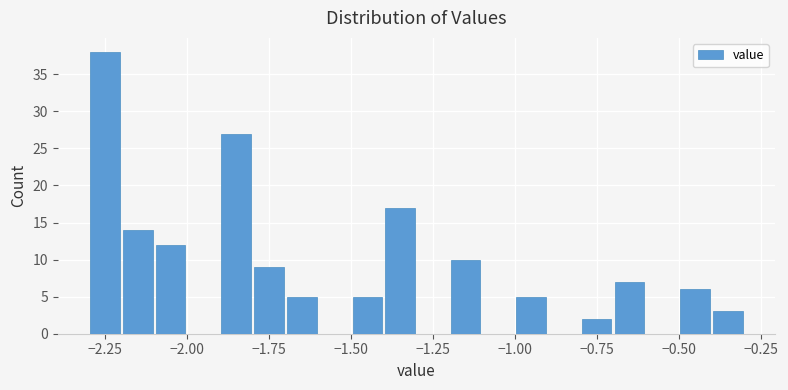

Read against the x-axis, roughly where is the centre of the tallest bar?

-2.25